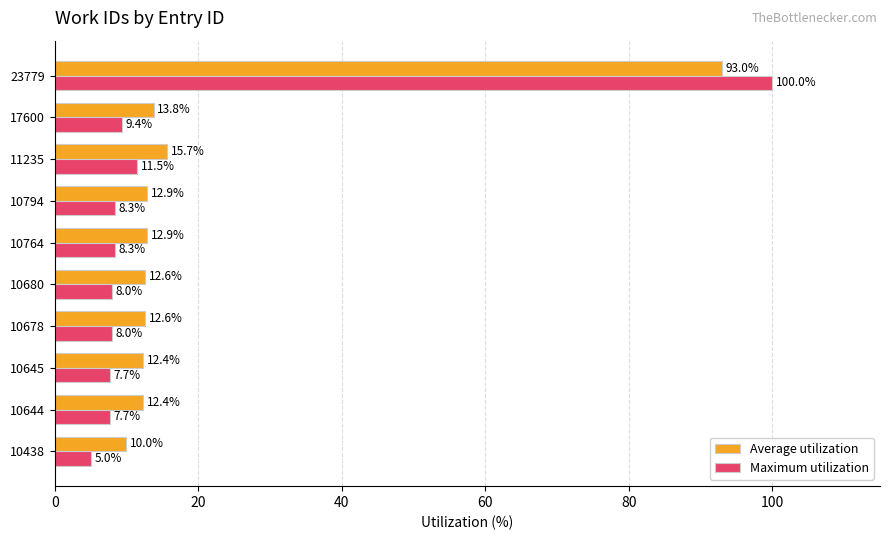

Which series changed the most between 10644 and 10764?

Maximum utilization